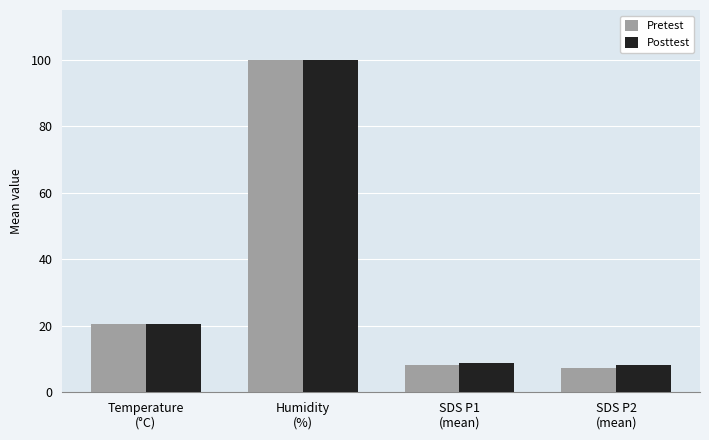

Which series has the widest spread of values?

Pretest